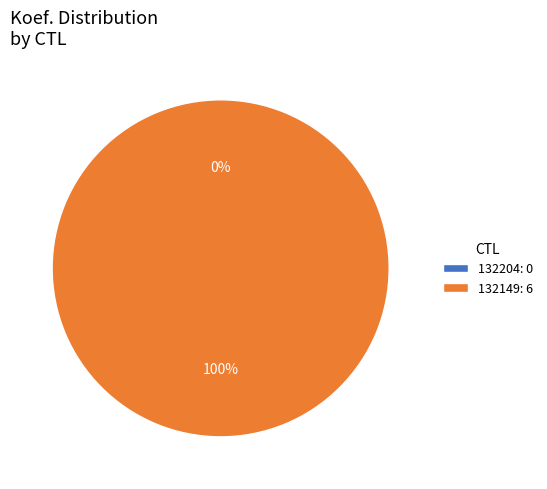

The 132149 slice represents 100% of the pie. True or false?

True